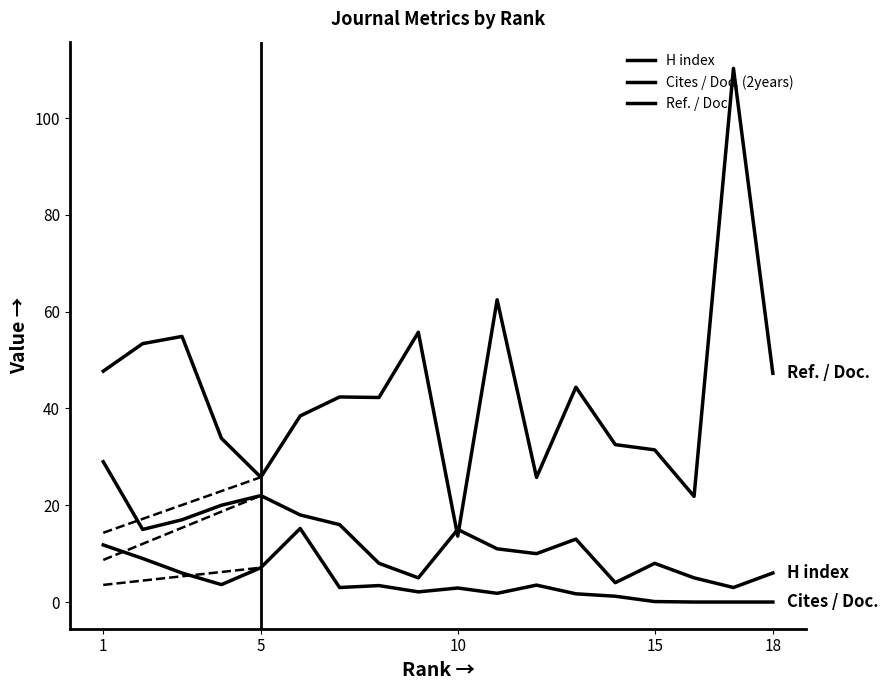

Where does the Cites / Doc. (2years) series first go above 3?

1